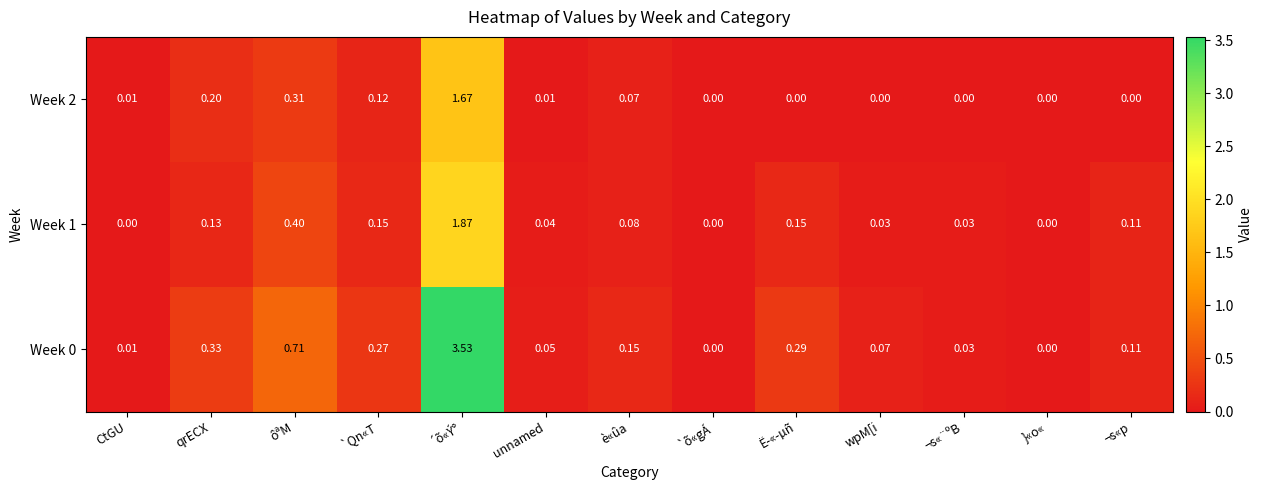

How many distinct data groups are displayed?

3